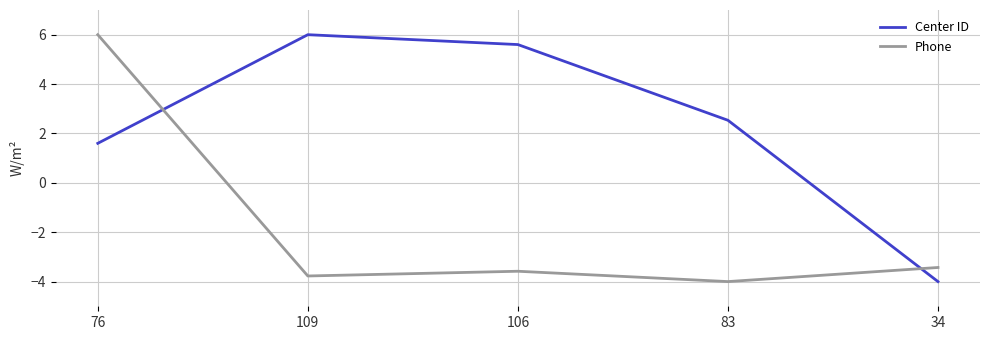

List the series in order of their overall mean, highest first.

Center ID, Phone